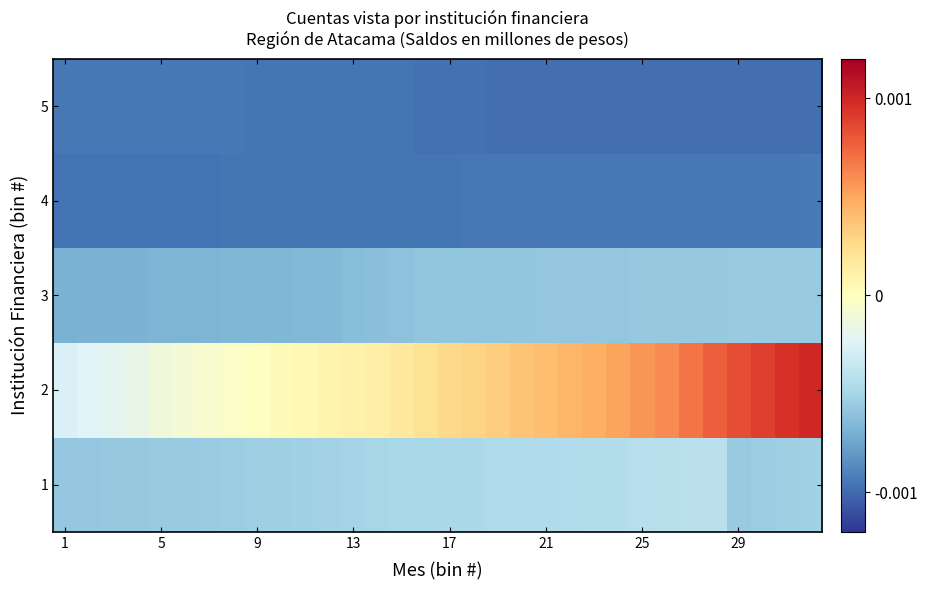

Which label corresponds to the largest value in the chart?

31